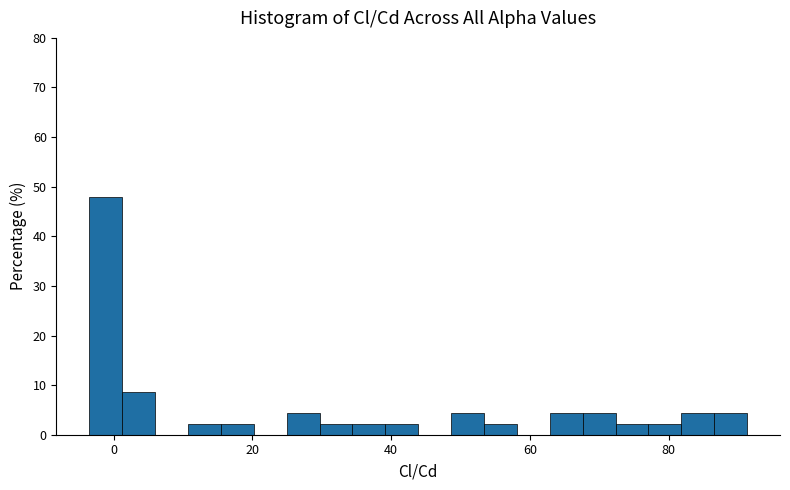

Read against the x-axis, roughly where is the centre of the tallest bar?

-2